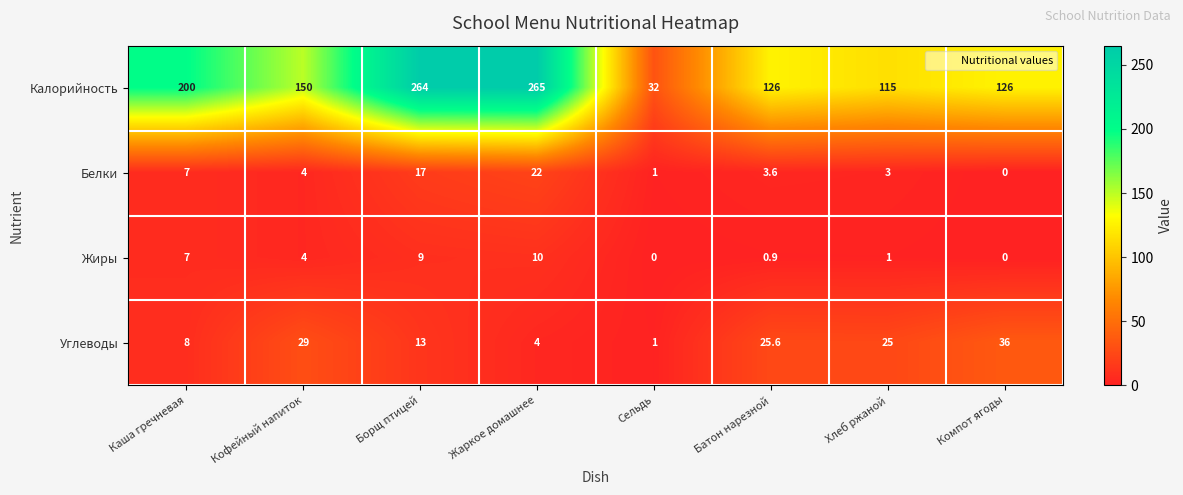

What is the greatest value displayed?

265.0